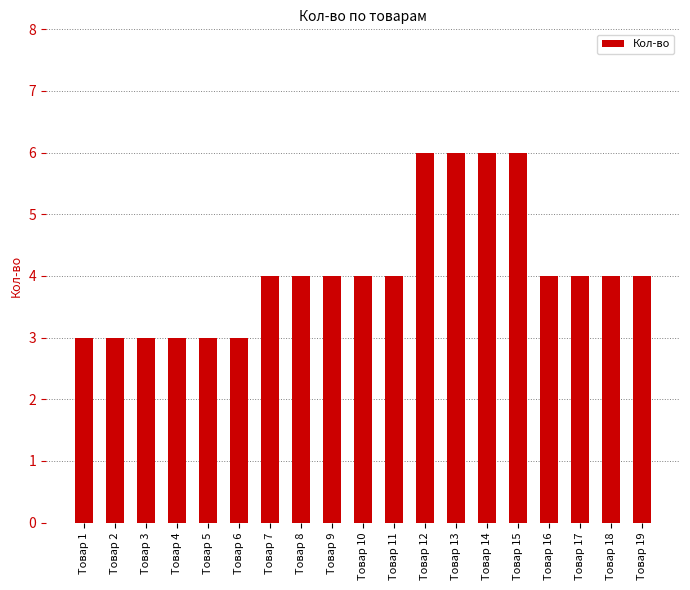

True or false: the data shows 9 at Товар 13.

False